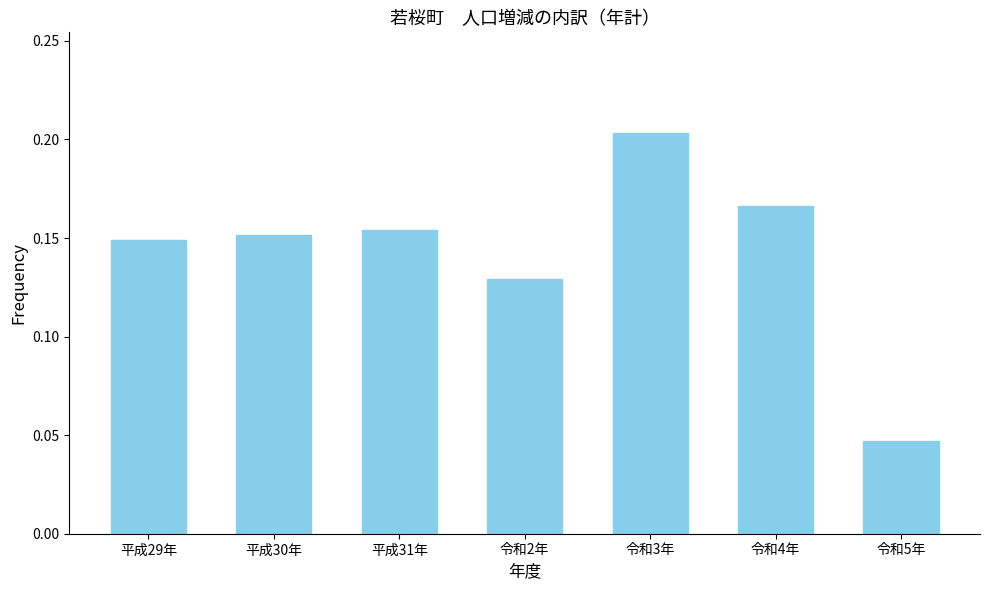

What is the label of the 5th bar from the right?

平成31年